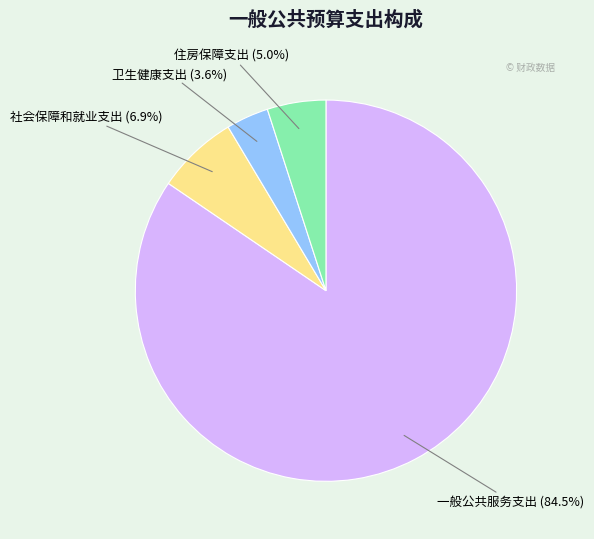

Rank the categories by value from lowest to highest.

卫生健康支出, 住房保障支出, 社会保障和就业支出, 一般公共服务支出